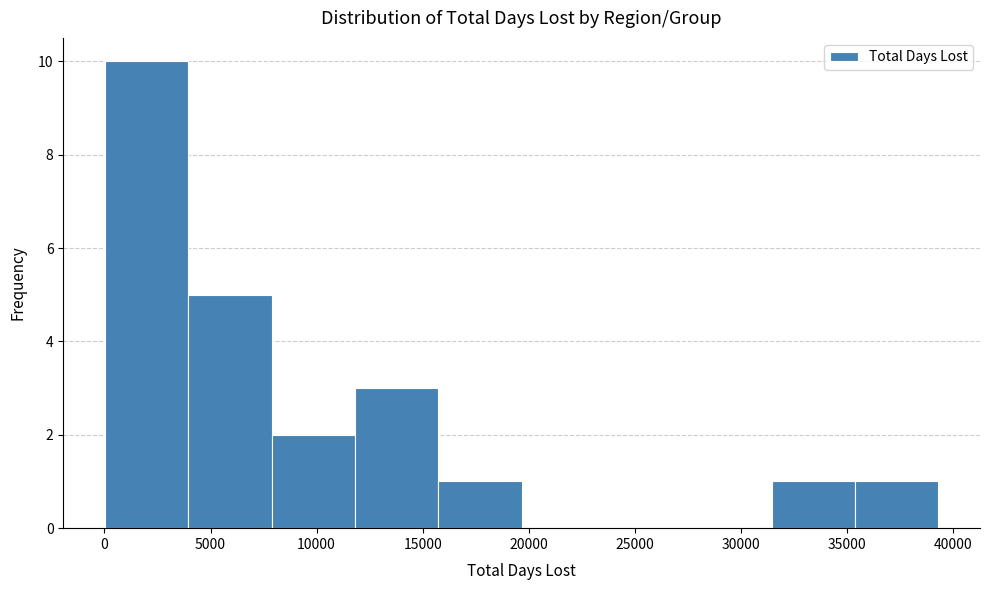

Reading left to right, transcribe this chart: for each bar, give the range it covers on the x-axis and its height. Neither the bar edges nor the heights are printed on the chart, so give them approximately, as read against the axes.

0 to 4000: 10
4000 to 8000: 5
8000 to 12000: 2
12000 to 15500: 3
15500 to 19500: 1
19500 to 23500: 0
23500 to 27500: 0
27500 to 31500: 0
31500 to 35500: 1
35500 to 39500: 1